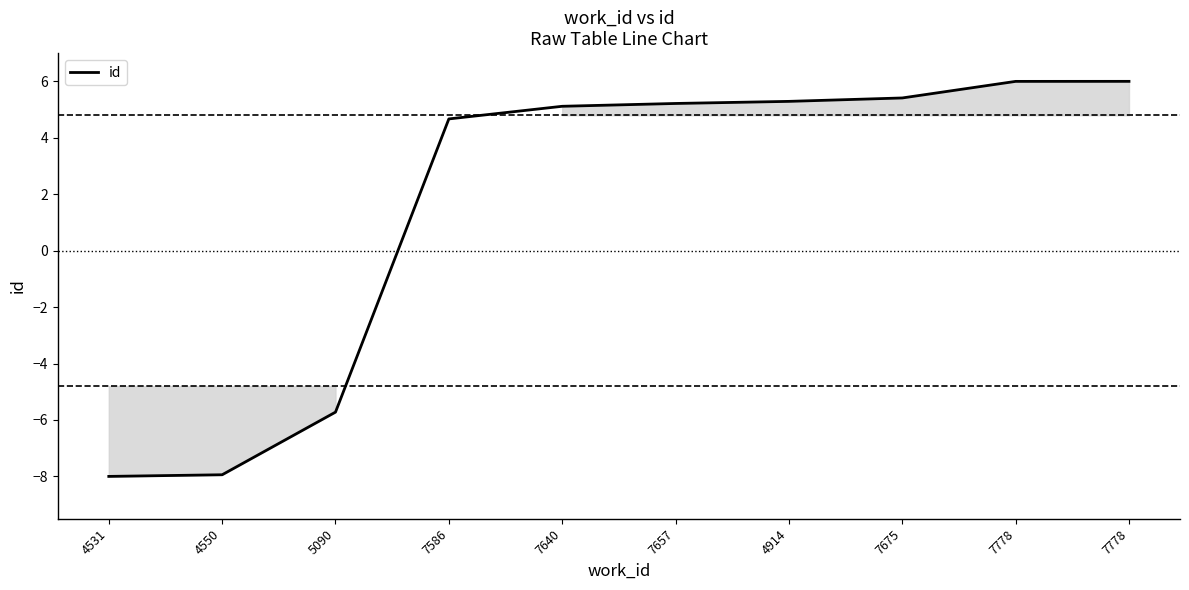

What is the label of the 8th point from the right?

5090